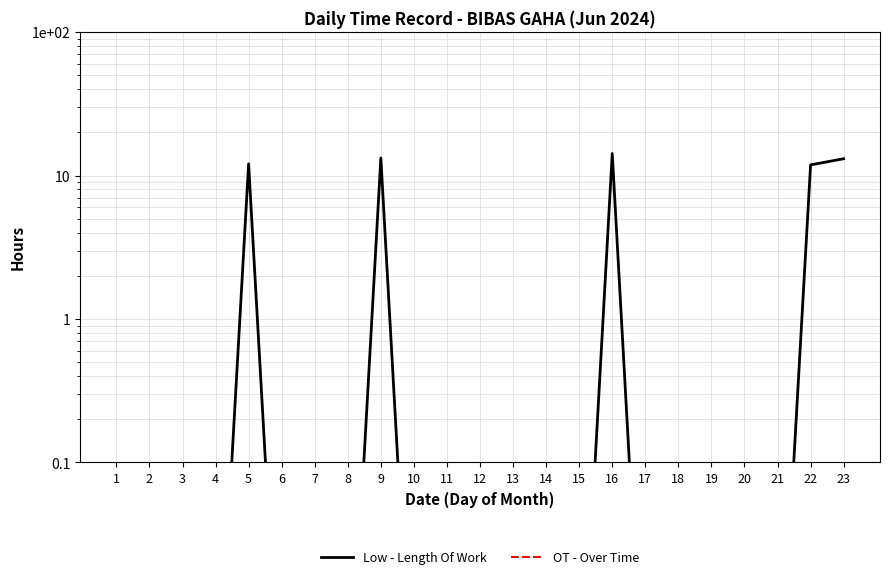

Is the value of OT - Over Time at 1 greater than the value of Low - Length Of Work at 15?

No